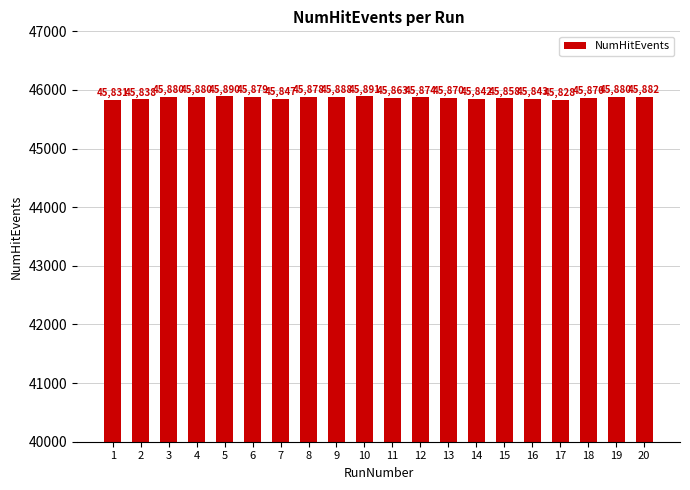

What is the value of the 12th bar from the left?

45874